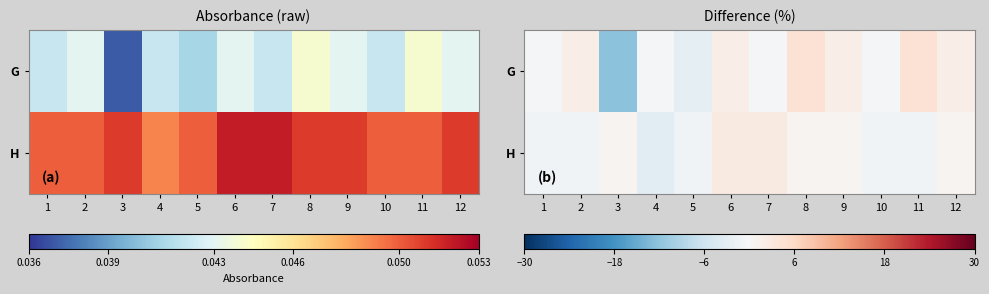

Where does the H series first go above 0?

3